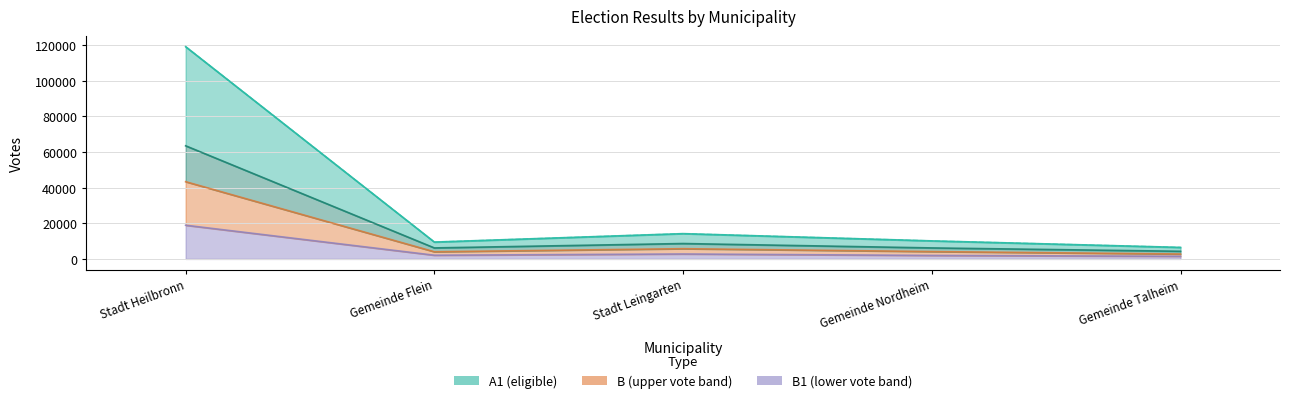

Is it true that A2 equals 3749 at Stadt Leingarten?

False